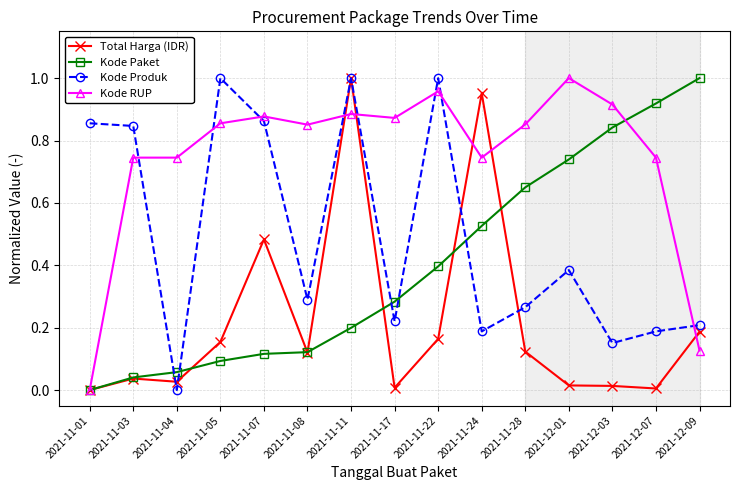

How many positive values does the Kode Paket series have?

14